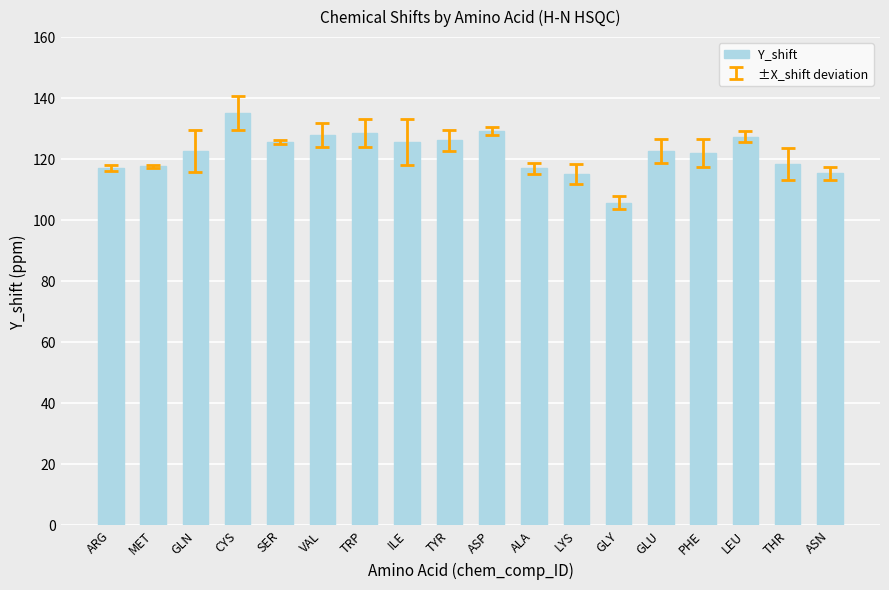

Which has a higher value, GLN or ARG?

GLN